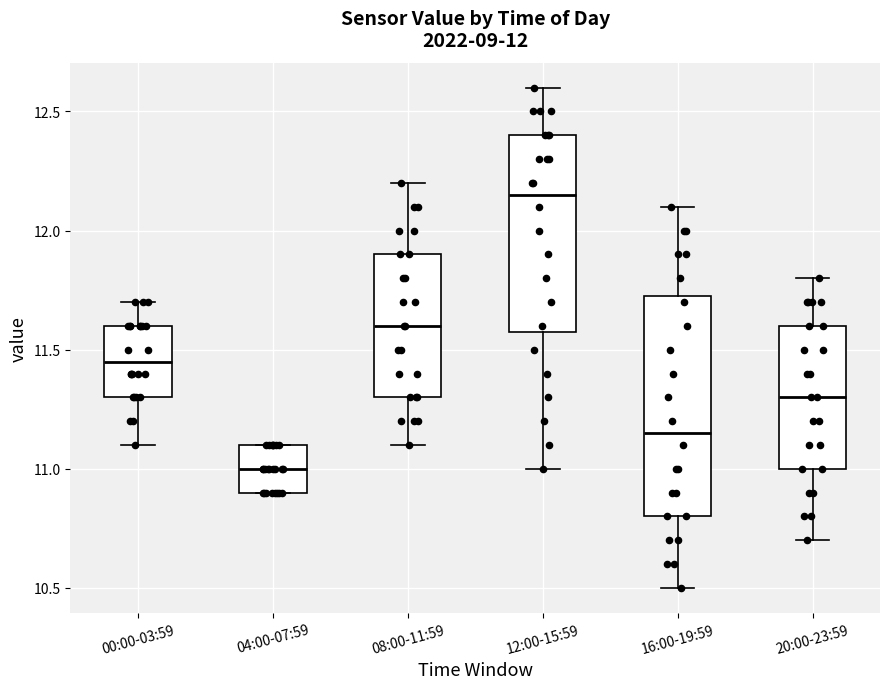

Which box is the tallest, from its lower edge to its upper edge?

16:00-19:59